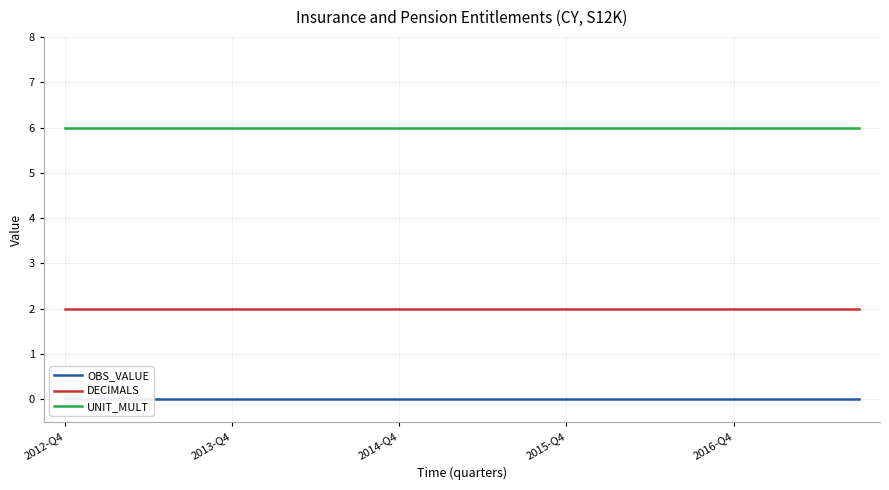

List the series in order of their peak value, lowest first.

OBS_VALUE, DECIMALS, UNIT_MULT